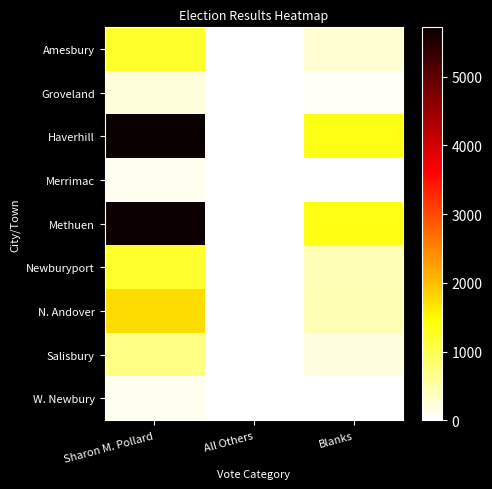

What is the total value across all series at Sharon M. Pollard?

16701